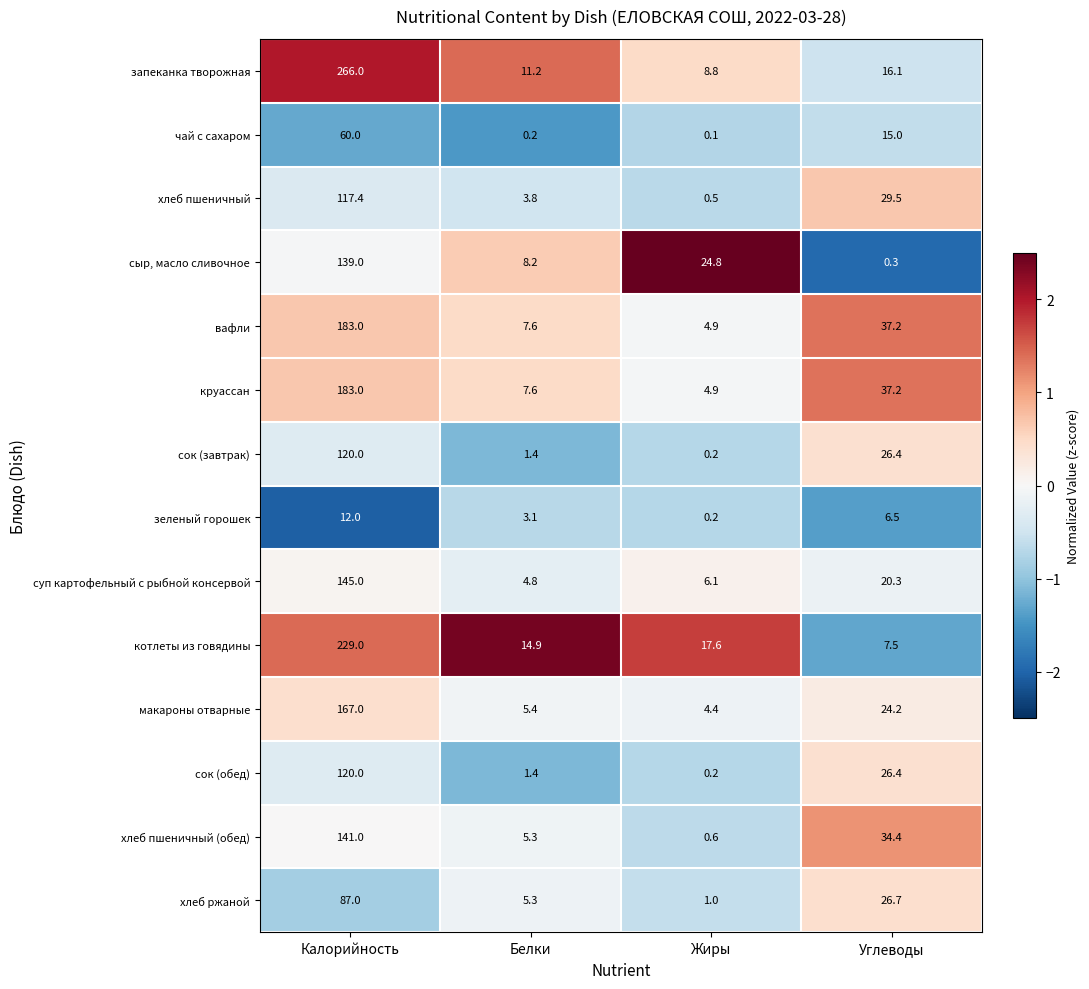

At which category does the chart reach its peak across all series?

Калорийность